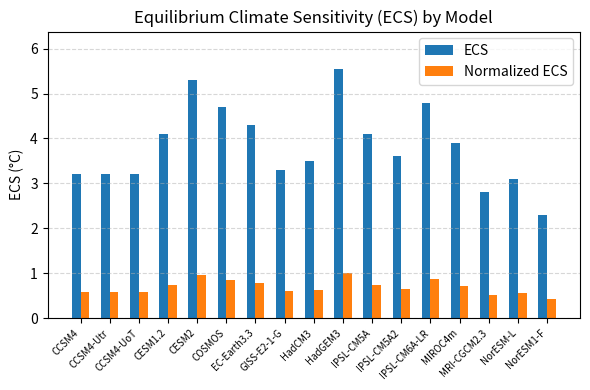

What is the difference between the second highest and second lowest values in the ECS series?

2.5